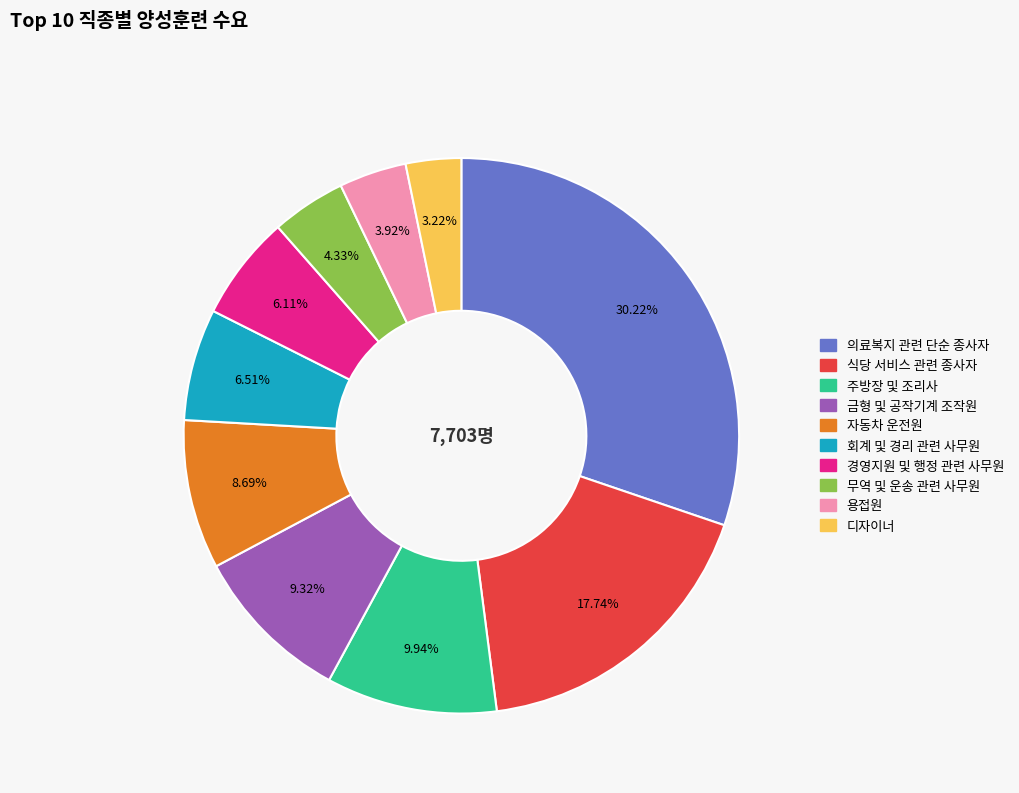

Combined, do 주방장 및 조리사 and 디자이너 account for over 50%?

No